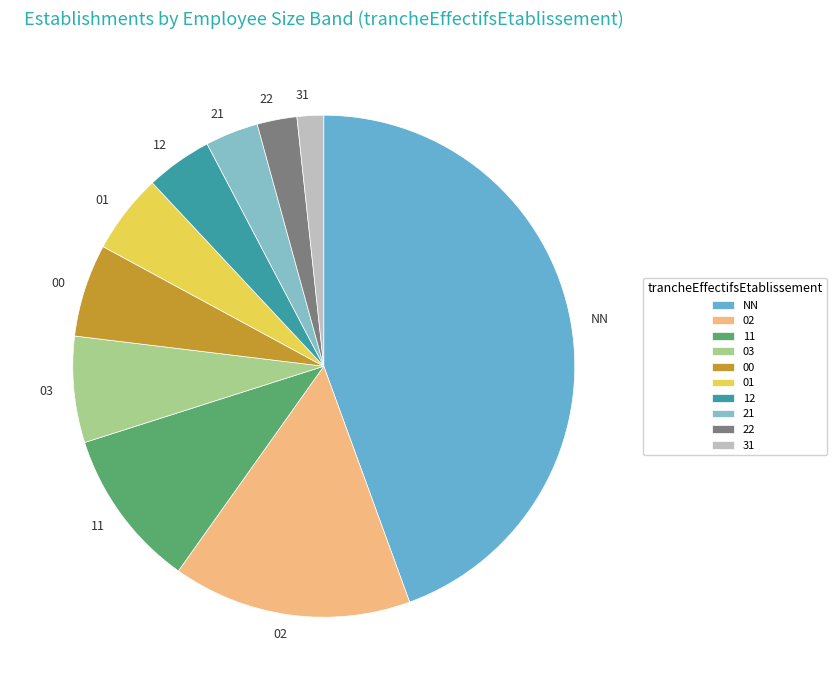

What is the ratio of the value at 12 to the value at 03?

0.6